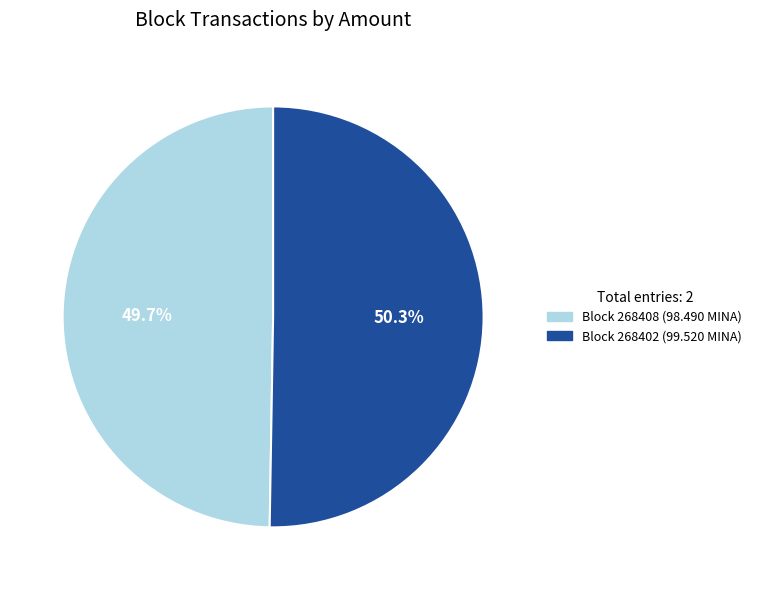

To the nearest percent, what is the average slice percentage?

50%